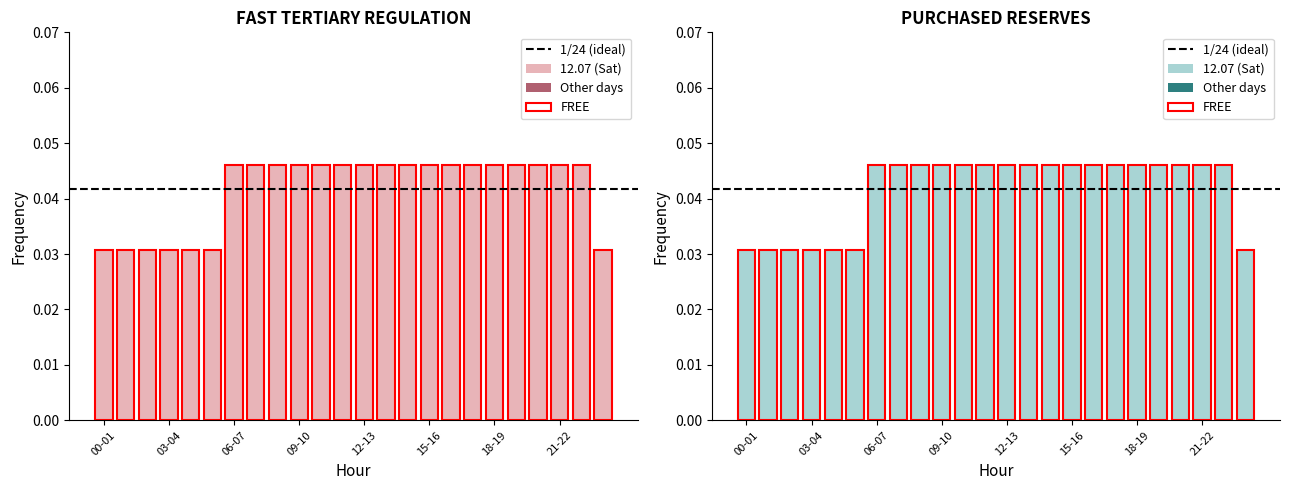

Between 11-12 and 19-20, which is larger?

11-12